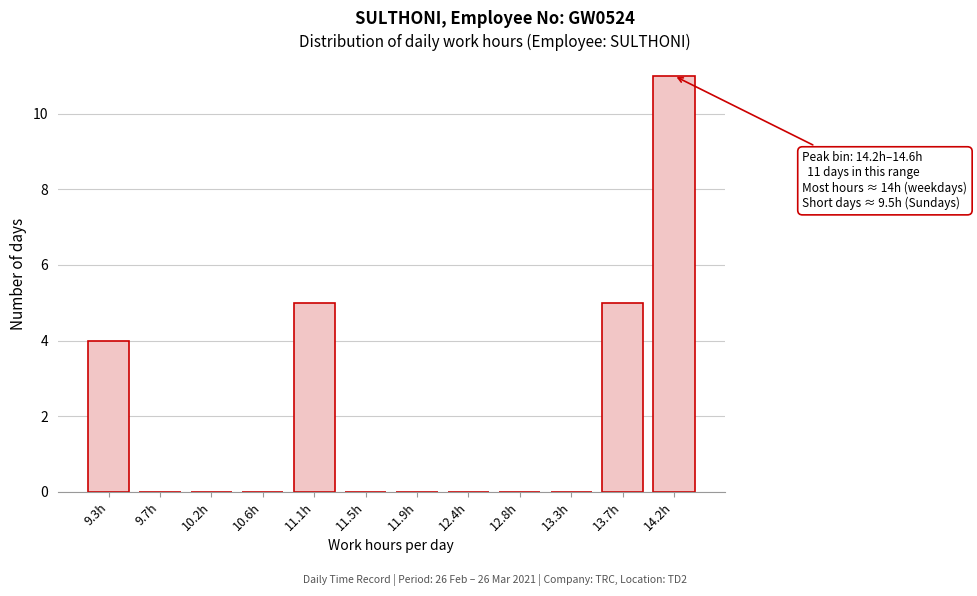

Reading left to right, list all the values displayed in this chart.

9.3h=4	9.7h=0	10.2h=0	10.6h=0	11.1h=5	11.5h=0	11.9h=0	12.4h=0	12.8h=0	13.3h=0	13.7h=5	14.2h=11